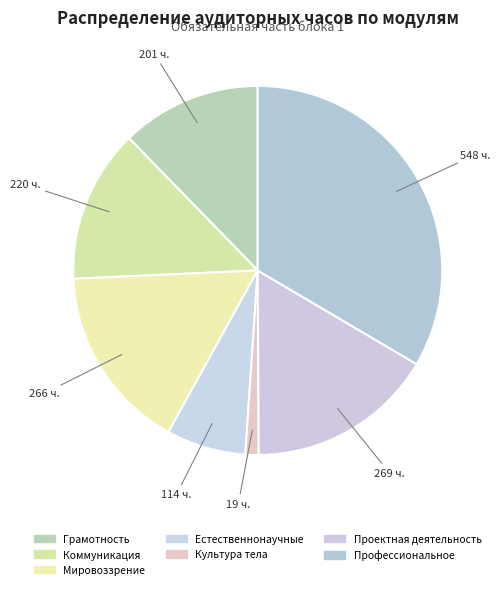

Rank the categories by value from highest to lowest.

Модуль 7
Профессиональное, Модуль 6
Проектная деятельность, Модуль 3
Мировоззрение, Модуль 2
Коммуникация, Модуль 1
Грамотность, Модуль 4
Естественнонаучные, Модуль 5
Культура тела